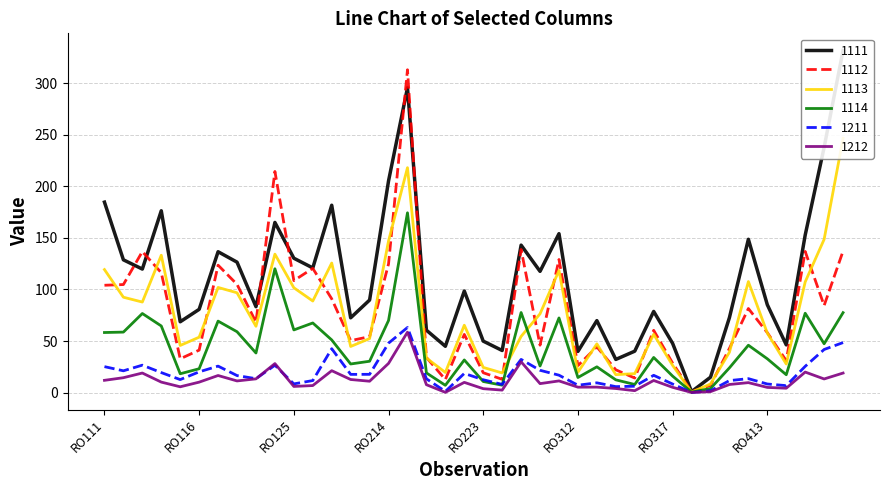

How many values in the 1211 series are below 16?

19